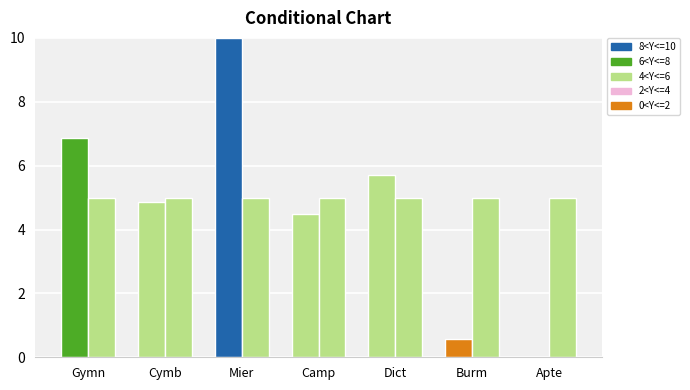

Count the number of categories in the chart.

7